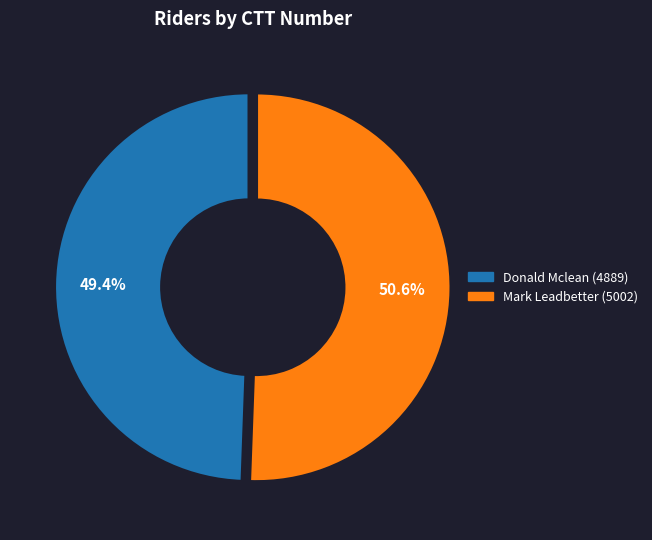

To the nearest percent, what is the combined percentage of Donald Mclean (4889) and Mark Leadbetter (5002)?

100%